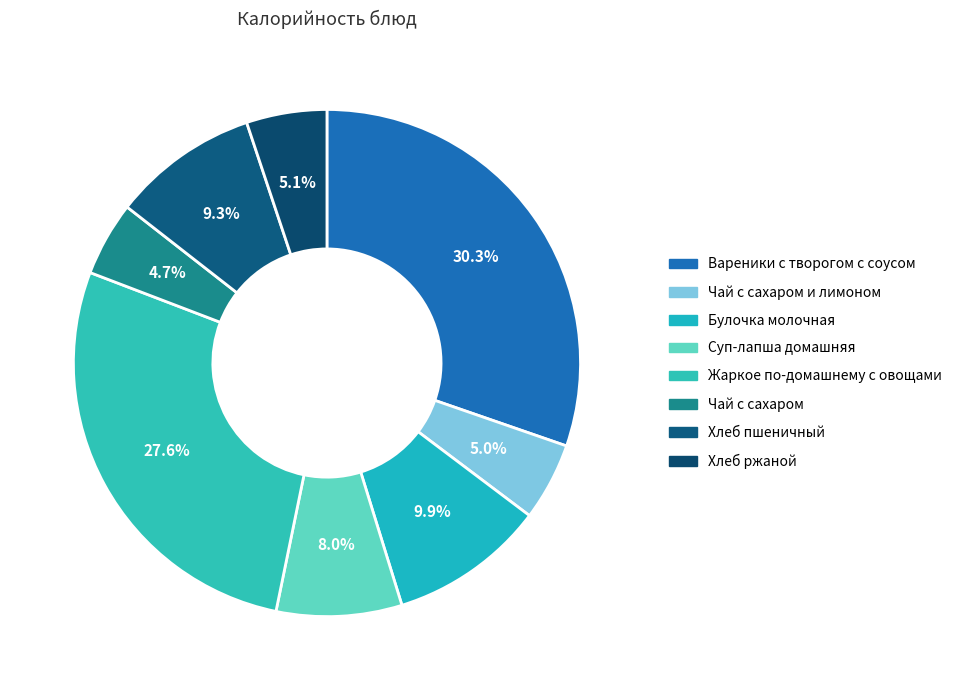

How many segments does this pie chart have?

8